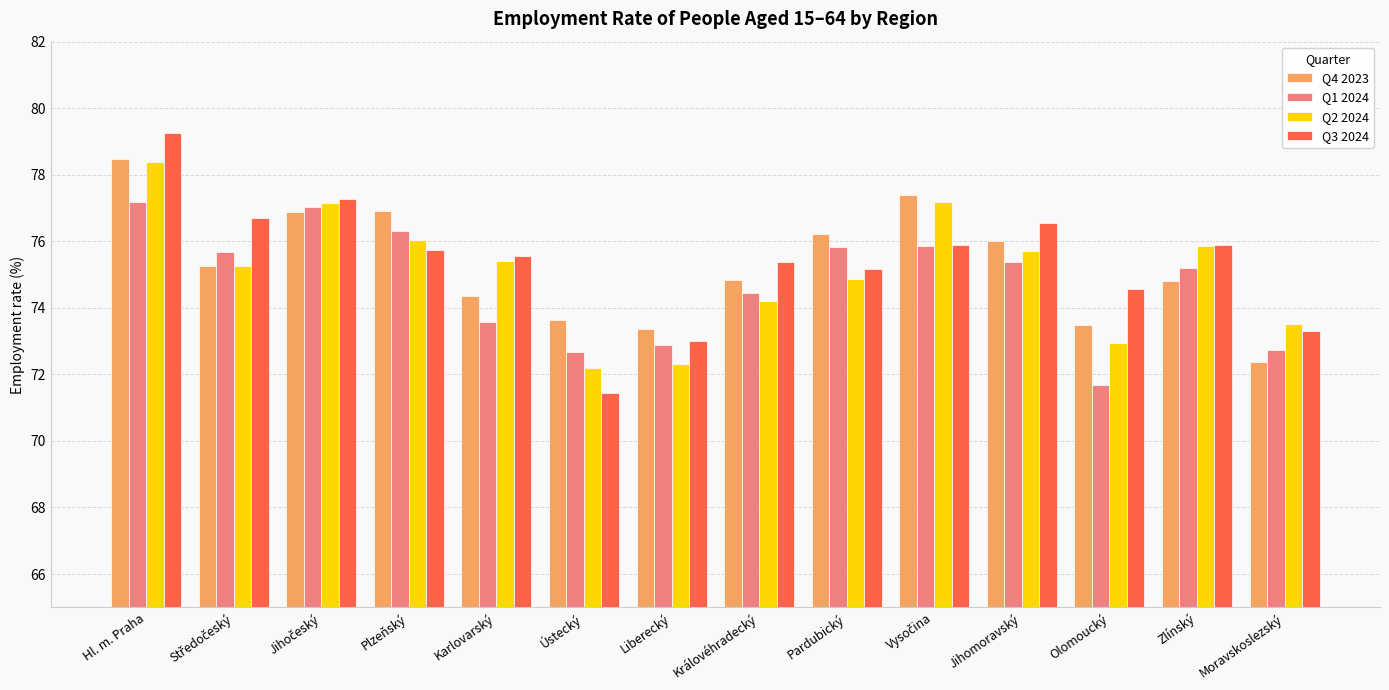

Are the bars grouped side by side (vs. stacked)?

Yes